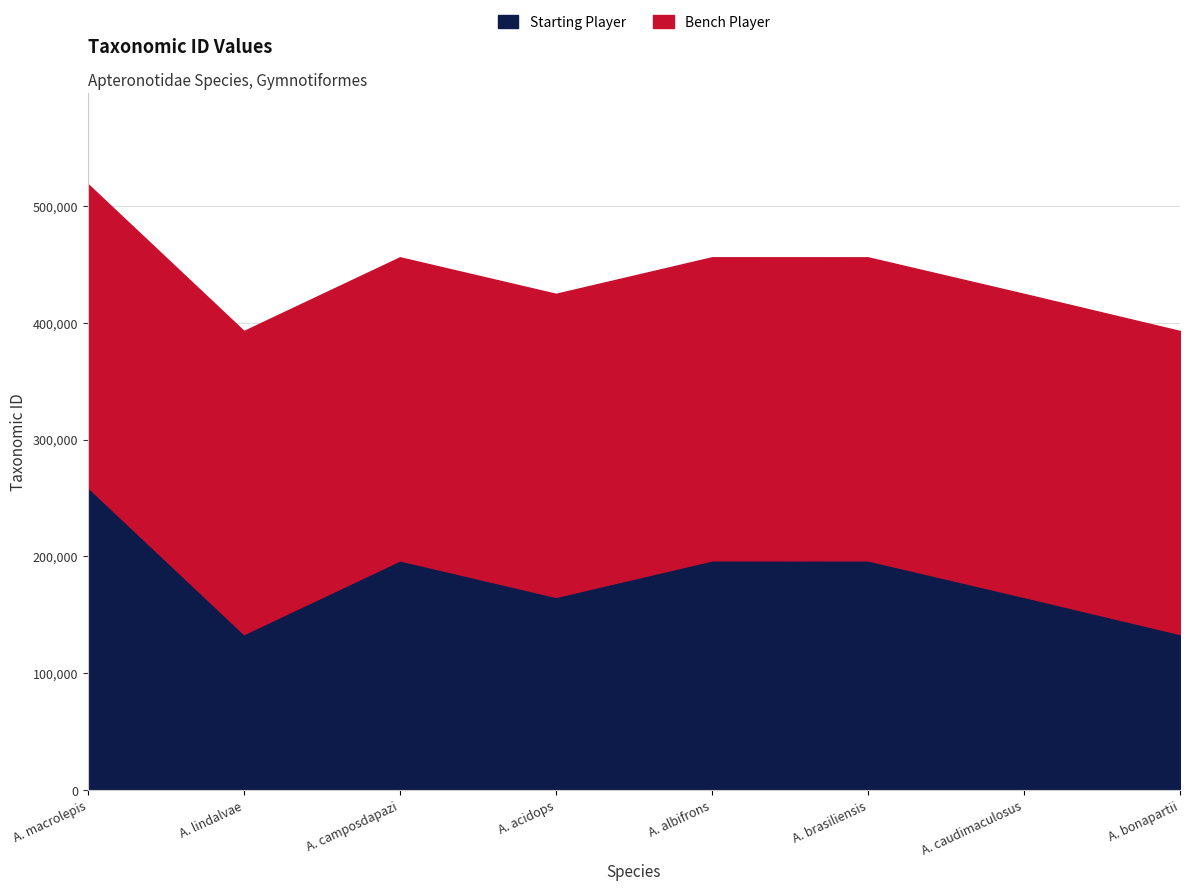

True or false: Starting Player and Bench Player intersect in this chart.

False